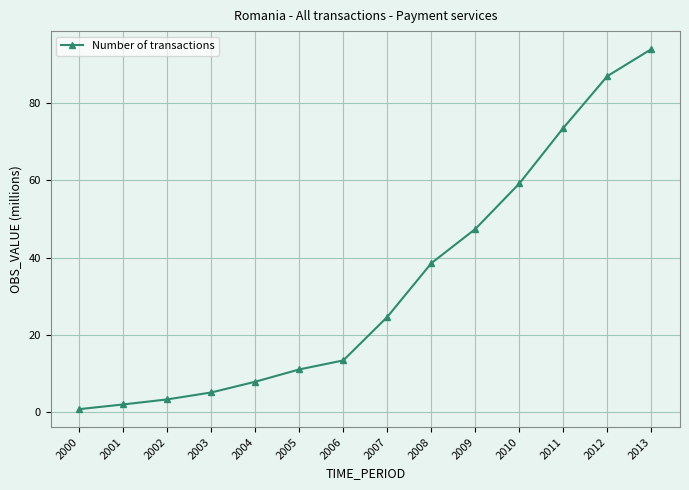

True or false: there are more than 1 points higher than both neighbors.

False